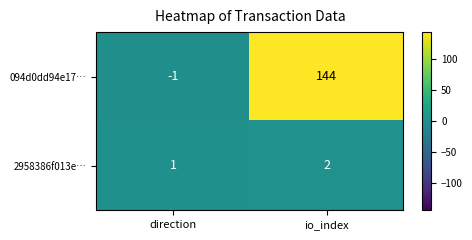

At how many categories does at least one series exceed 24?

1